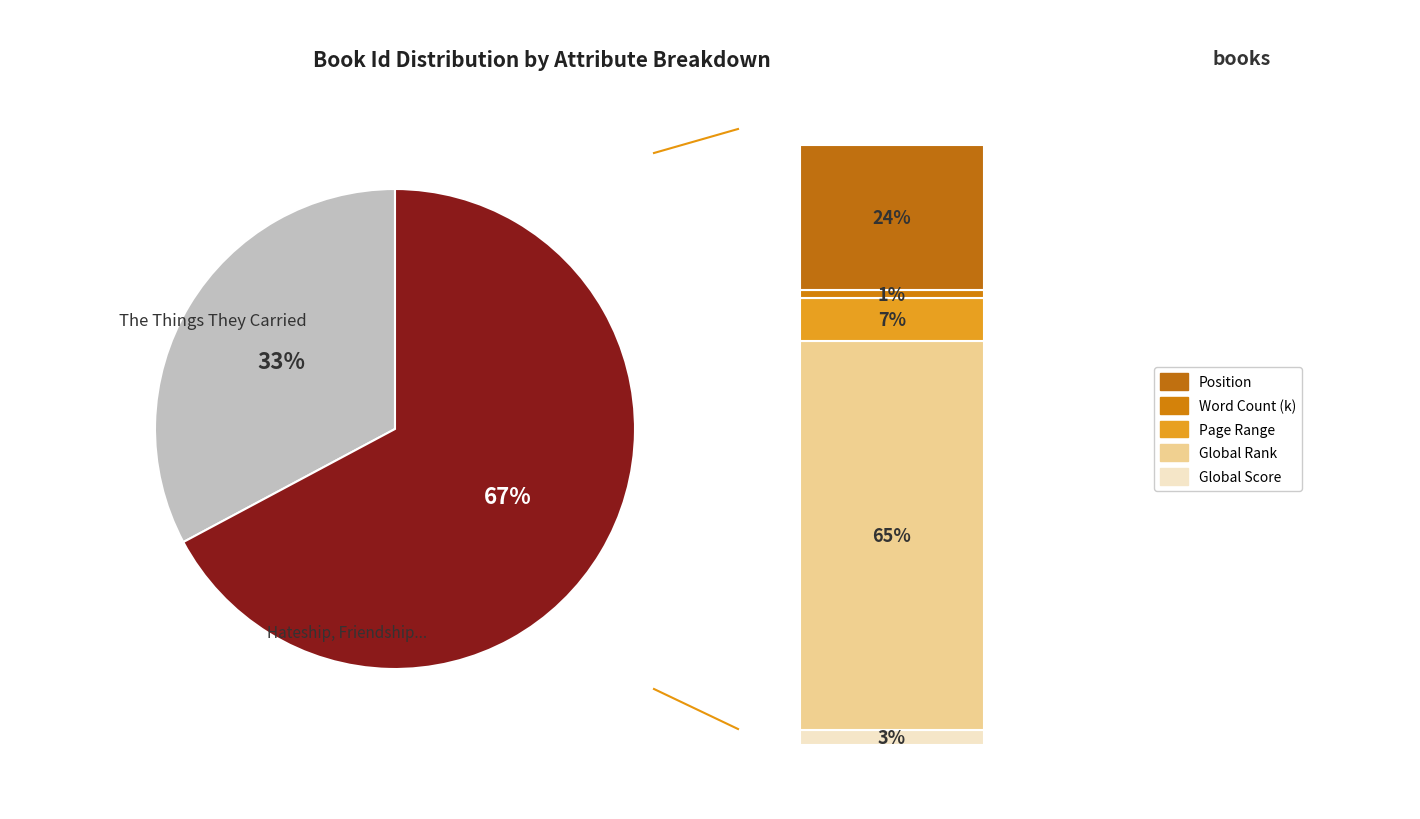

Rank the categories by value from highest to lowest.

Hateship, Friendship, Courtship, Loveship, The Things They Carried